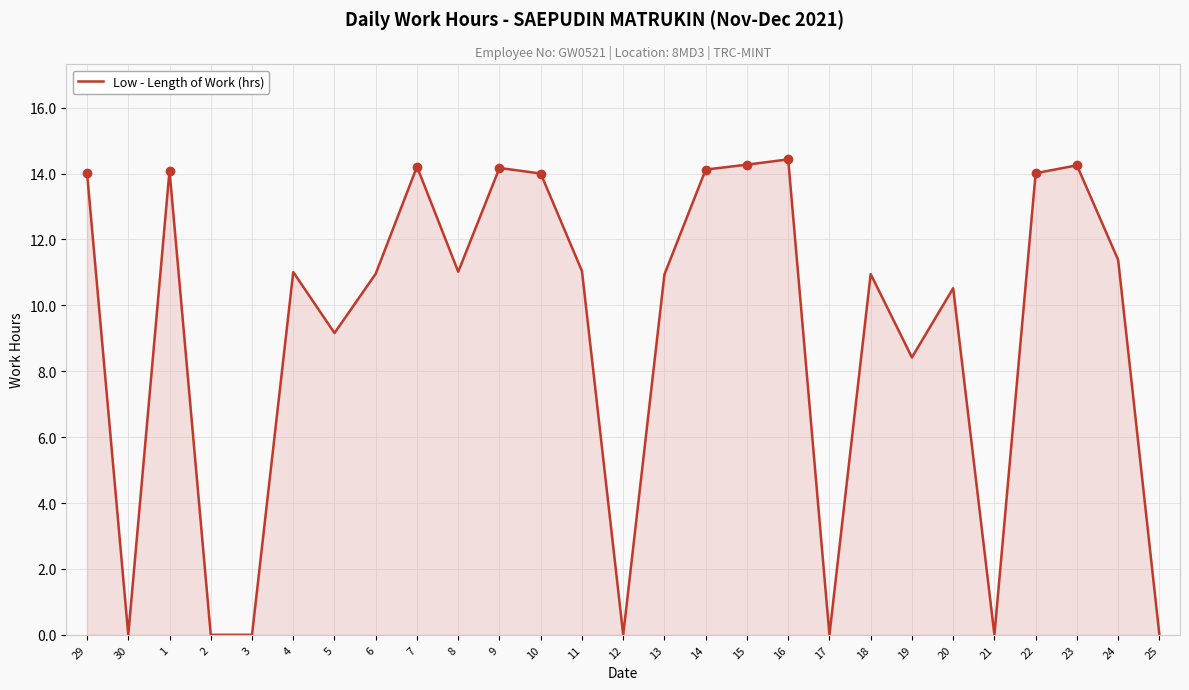

At which category does the chart reach its peak across all series?

16